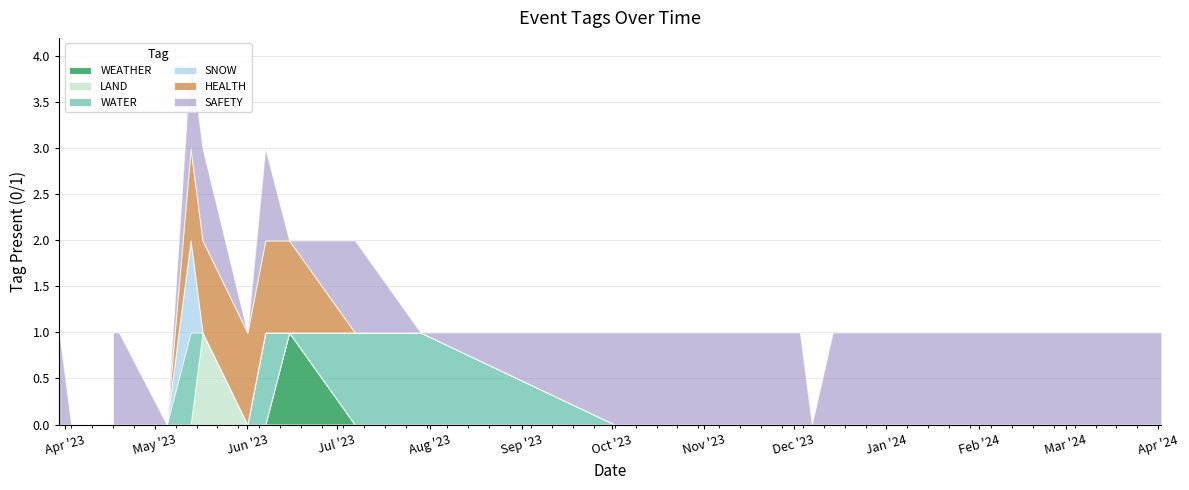

Does the chart display data point markers on the line(s)?

No